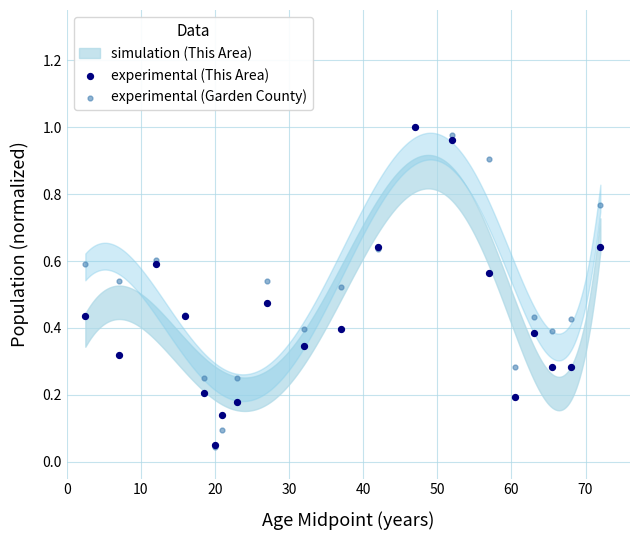

Which series reaches the maximum Y coordinate?

experimental (This Area)